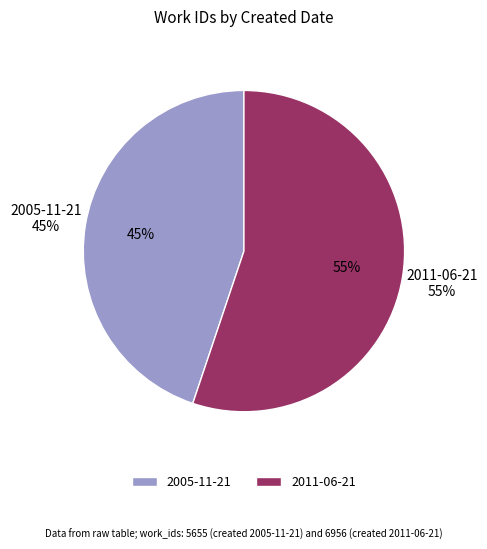

What is the ratio of the value at 2011-06-21 to the value at 2005-11-21?

1.2